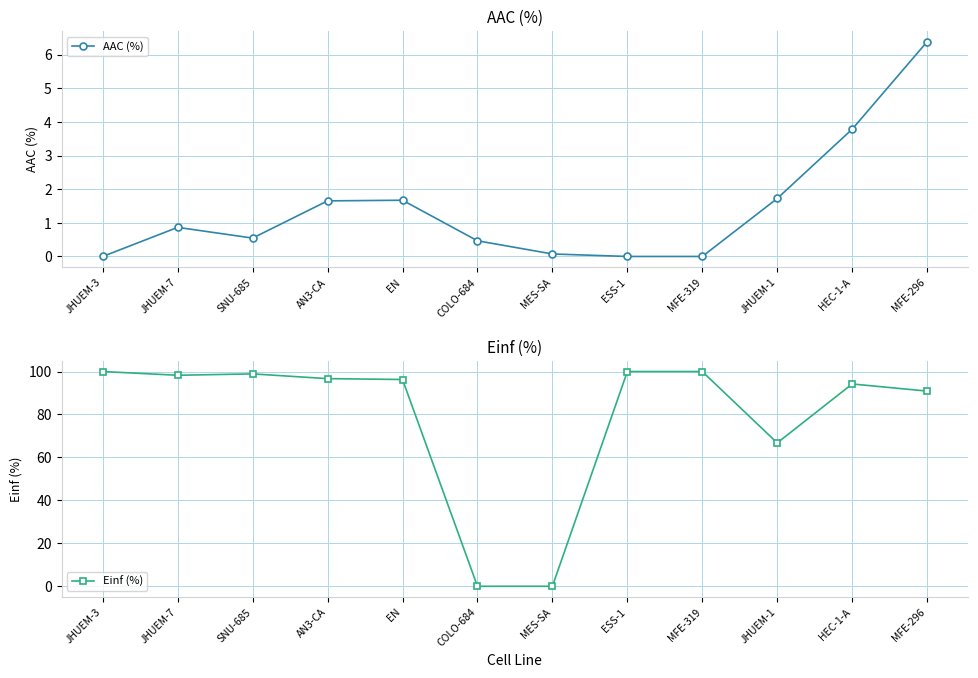

True or false: AAC (%) and Einf (%) intersect in this chart.

True